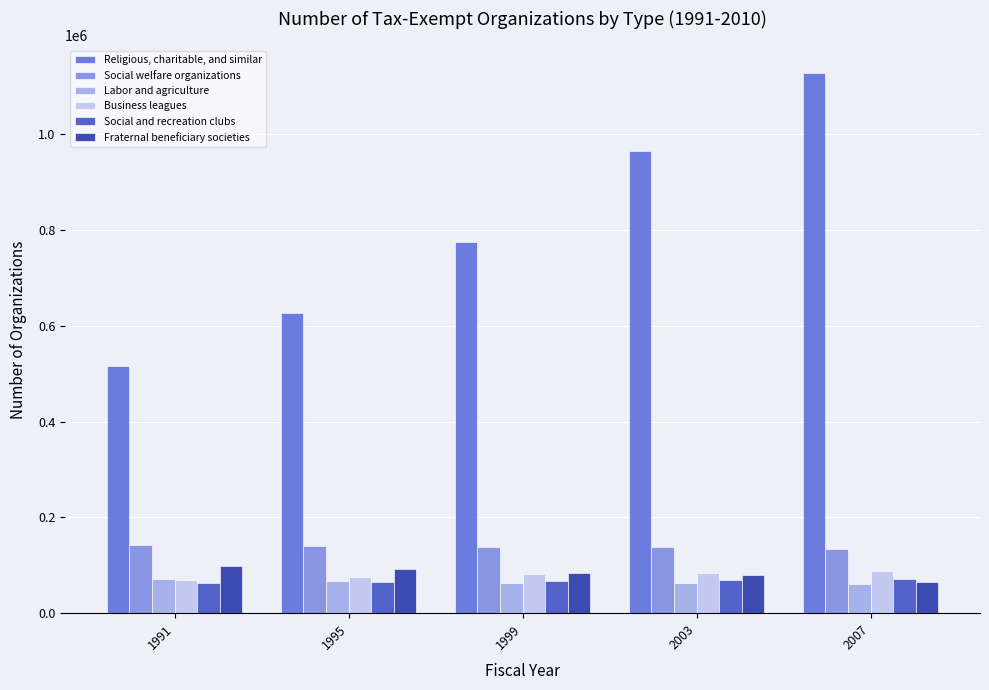

How many Business leagues values are between 75695 and 84838?

3